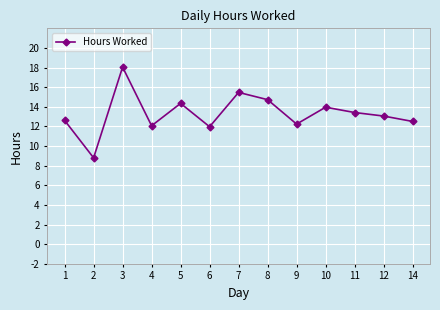

What is the difference between the values at 7 and 6?

3.5